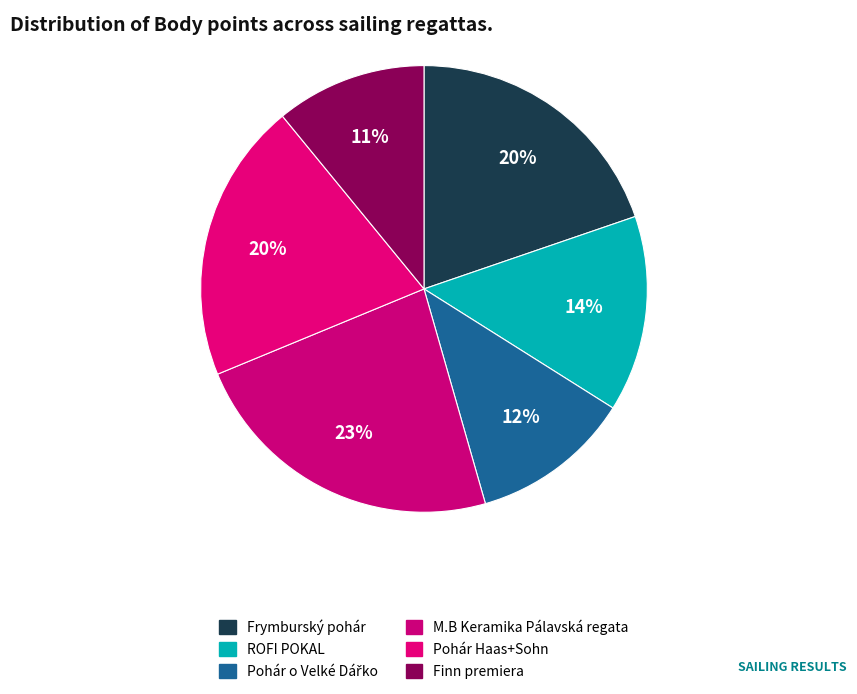

What is the smallest slice in the pie chart?

Finn premiera